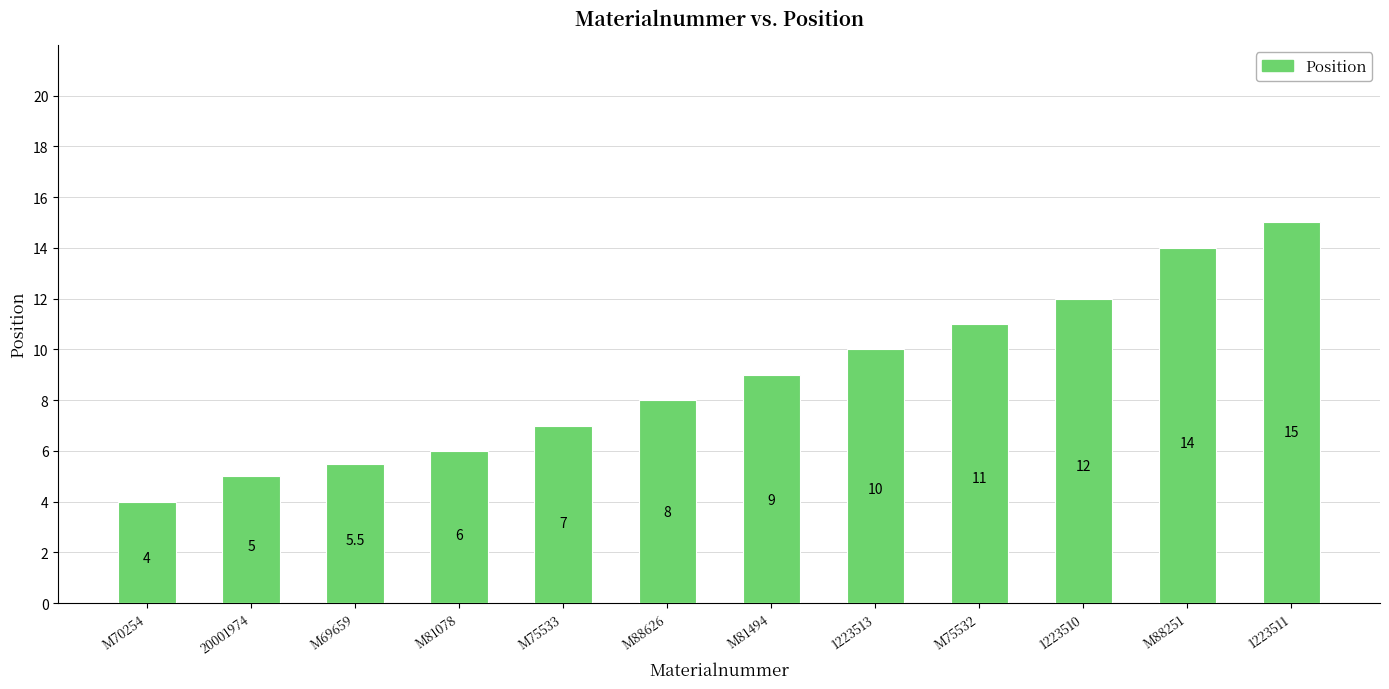

What position from the left is M88251?

11